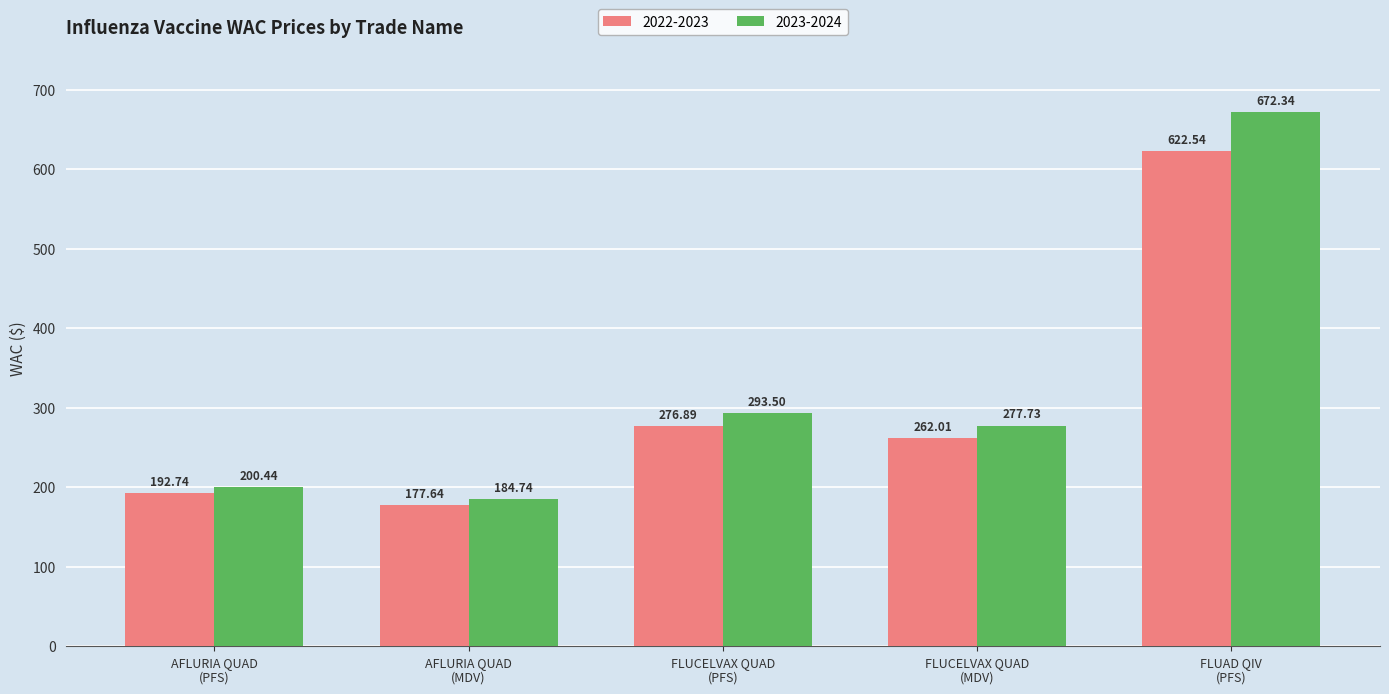

What are all the series names shown in the legend?

2022-2023, 2023-2024